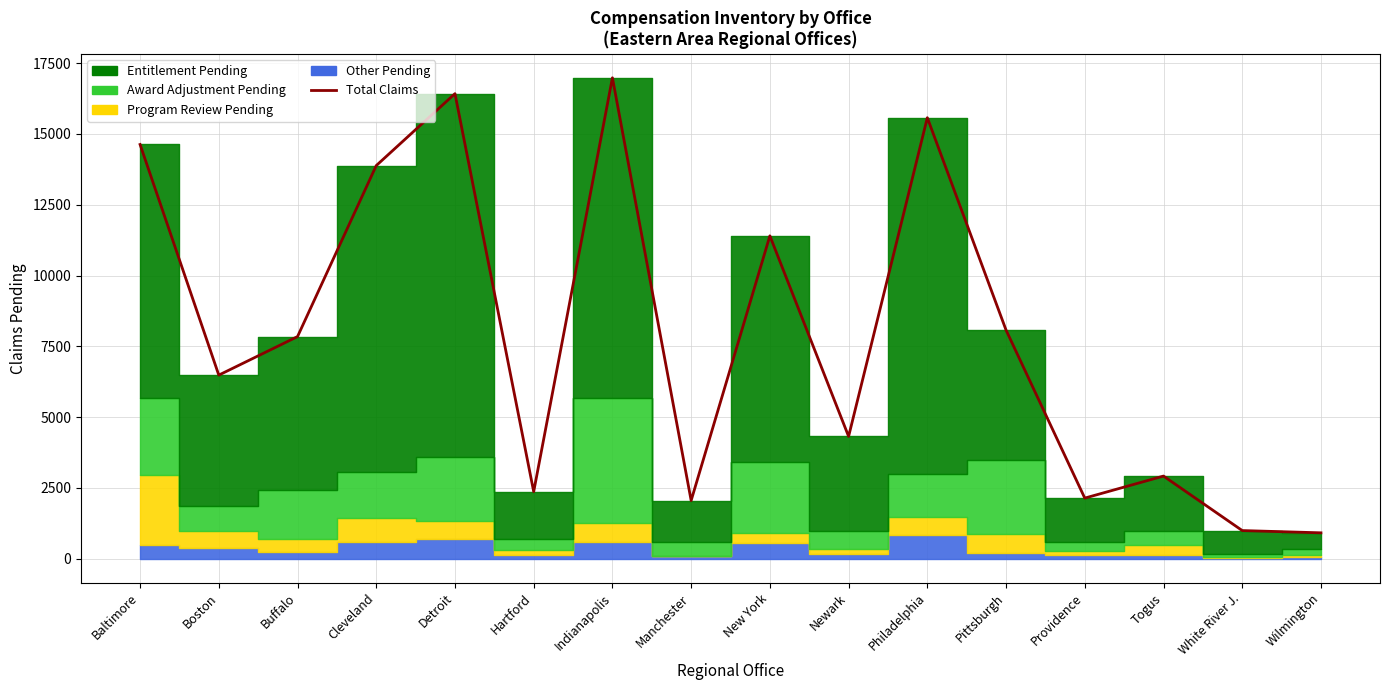

Reading right to left, transcribe all the data shown in this chart.

914	994	2918	2140	8073	15571	4318	11400	2054	16981	2367	16421	13881	7843	6483	14626